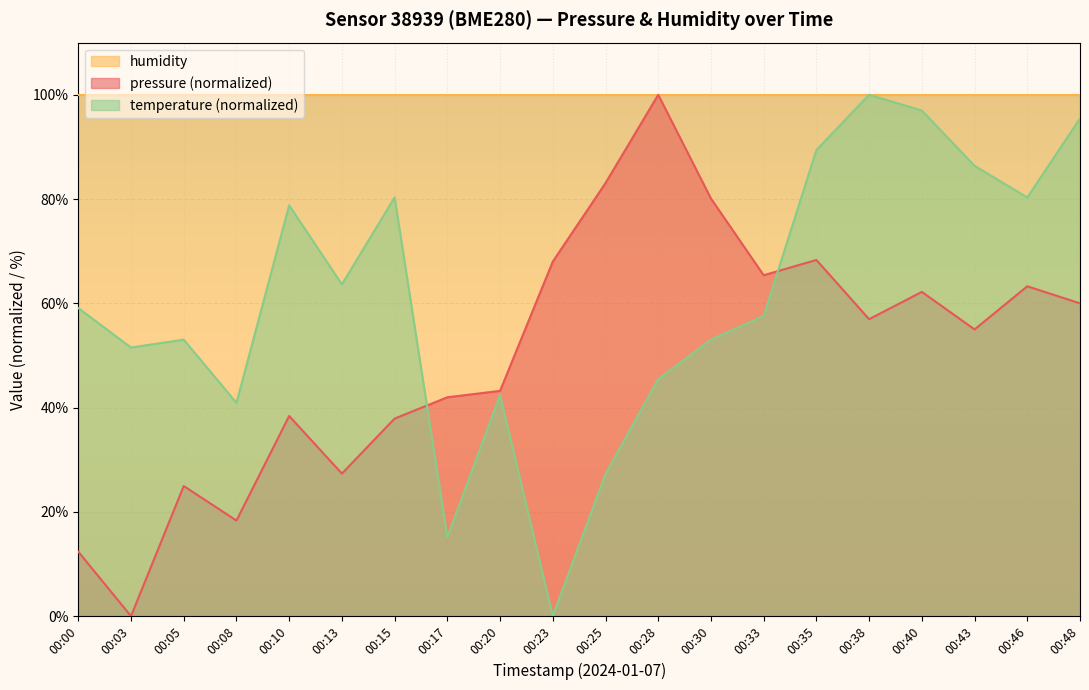

What is the spread (max minus min) of values at 00:46?

36.7